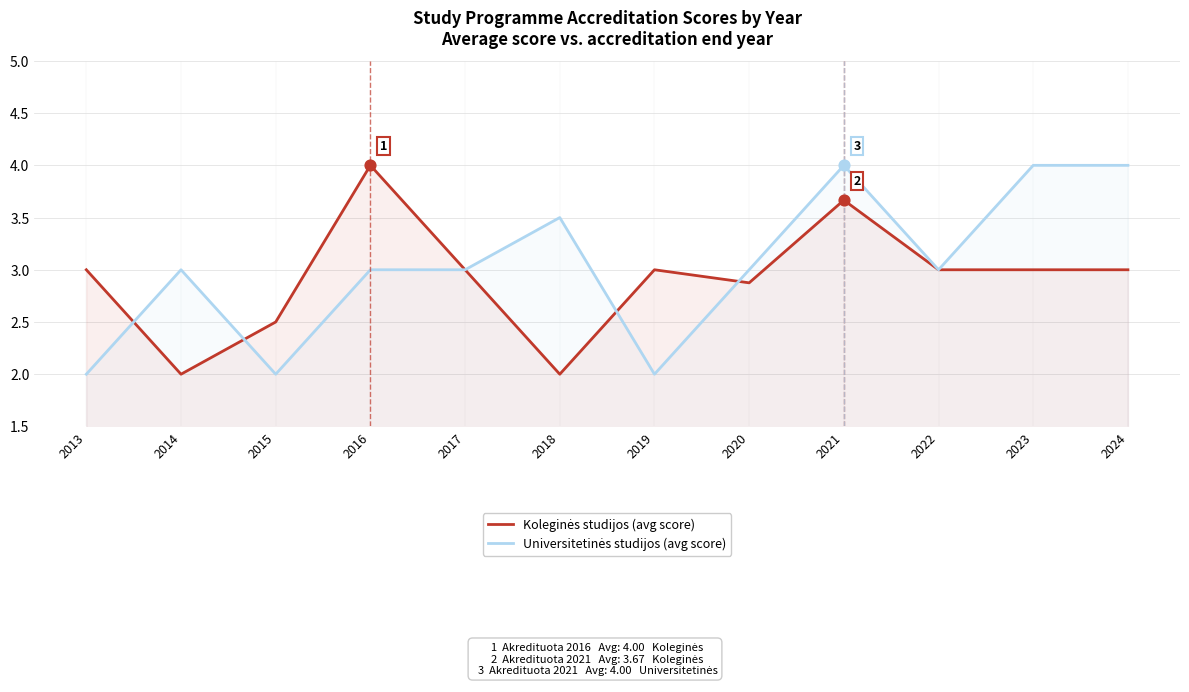

What are all the series names shown in the legend?

Koleginės studijos (avg score), Universitetinės studijos (avg score)